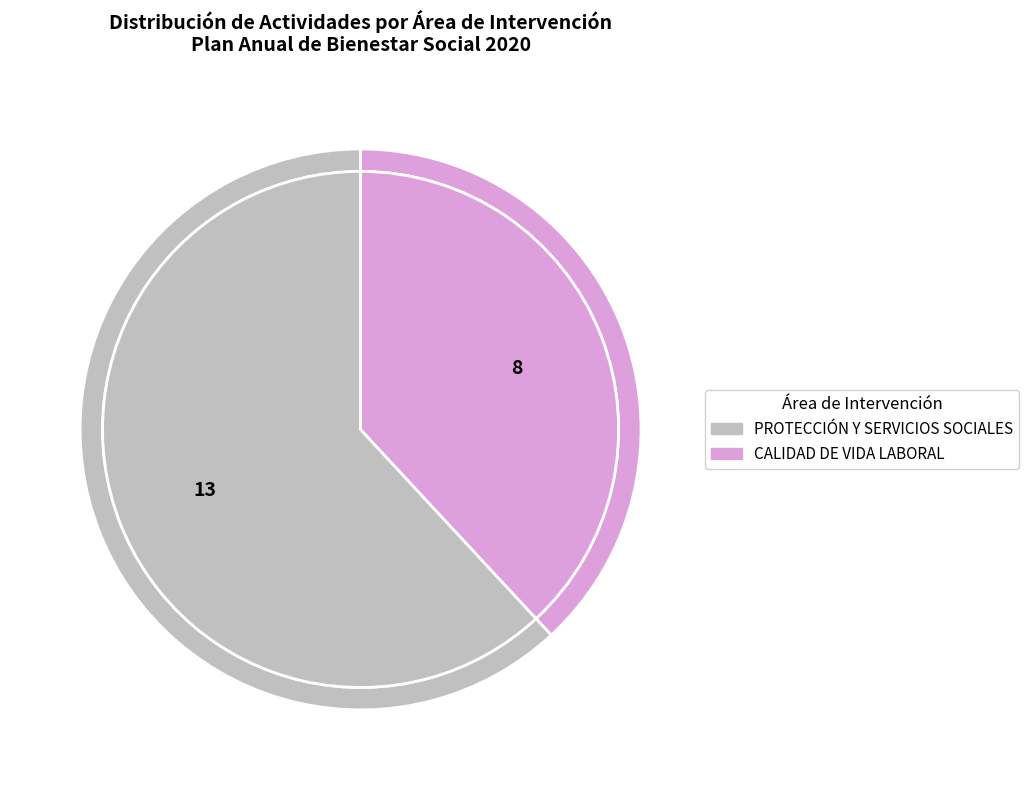

Is it true that CALIDAD DE VIDA LABORAL is 44% of the pie?

False